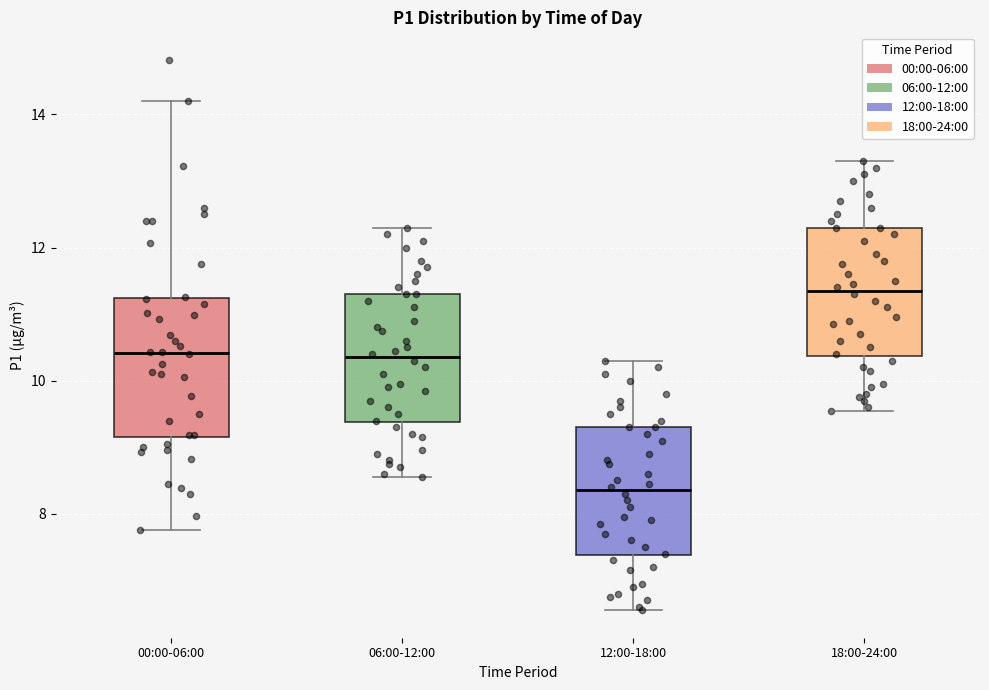

Reading left to right, read every box against the y-axis: the position of its median line, the range the box covers, and the ends of its whiskers. The values are not printed on the chart, so give them approximately, as read against the axis.

00:00-06:00: median 10.4, box 9.2 to 11.2, whiskers 7.8 to 14.2
06:00-12:00: median 10.4, box 9.4 to 11.4, whiskers 8.6 to 12.4
12:00-18:00: median 8.4, box 7.4 to 9.4, whiskers 6.6 to 10.4
18:00-24:00: median 11.4, box 10.4 to 12.4, whiskers 9.6 to 13.4